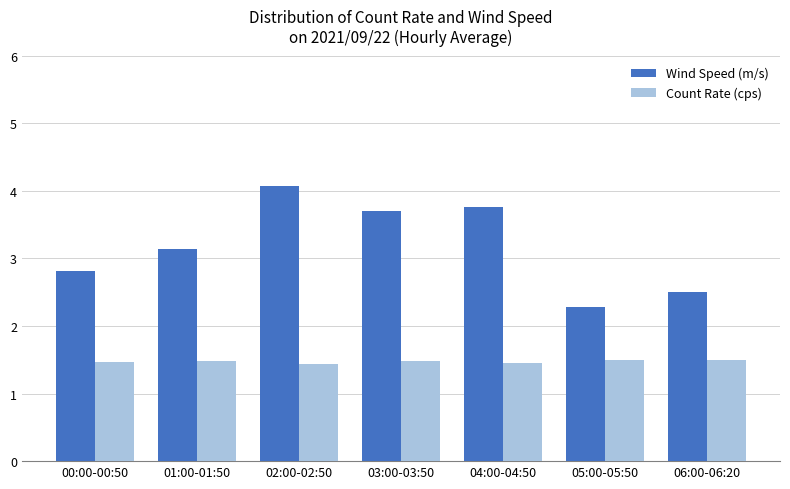

Which category has the highest value across all series?

02:00-02:50